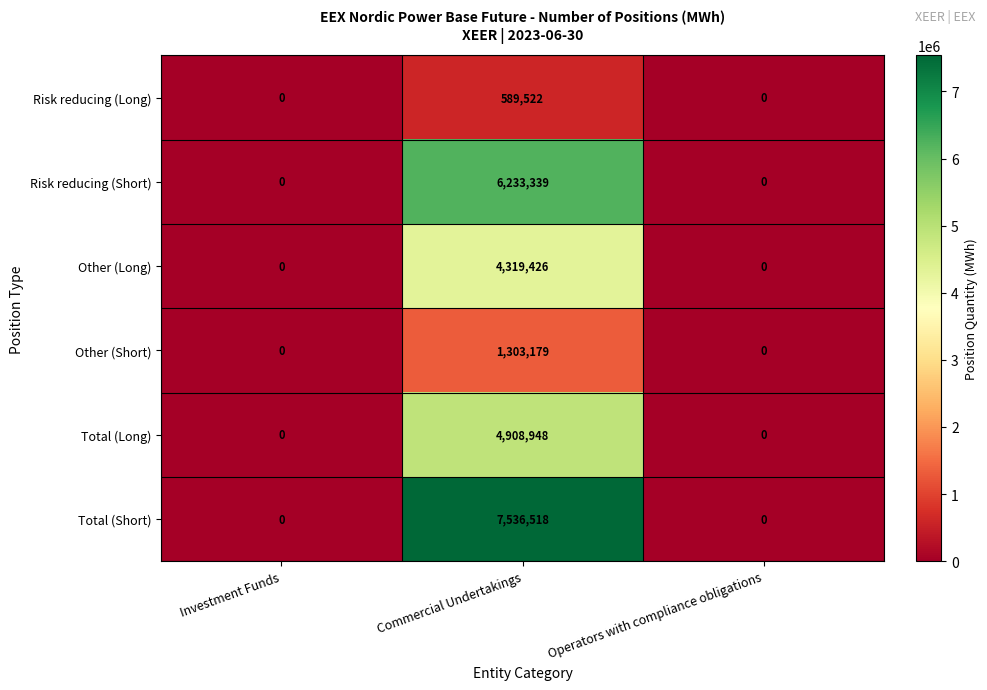

Reading right to left, transcribe all the data shown in this chart.

Risk reducing (Long): 0	589522	0
Risk reducing (Short): 0	6233339	0
Other (Long): 0	4319426	0
Other (Short): 0	1303179	0
Total (Long): 0	4908948	0
Total (Short): 0	7536518	0